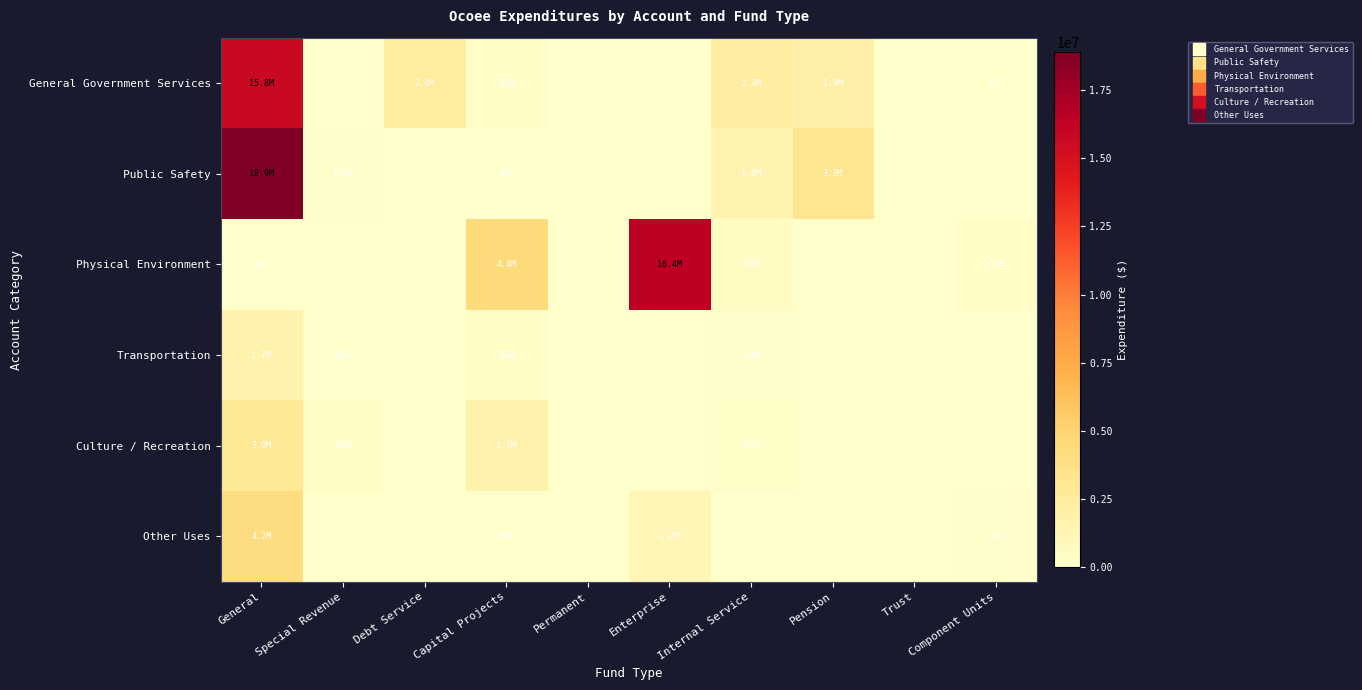

How many positive values does the Other Uses series have?

4